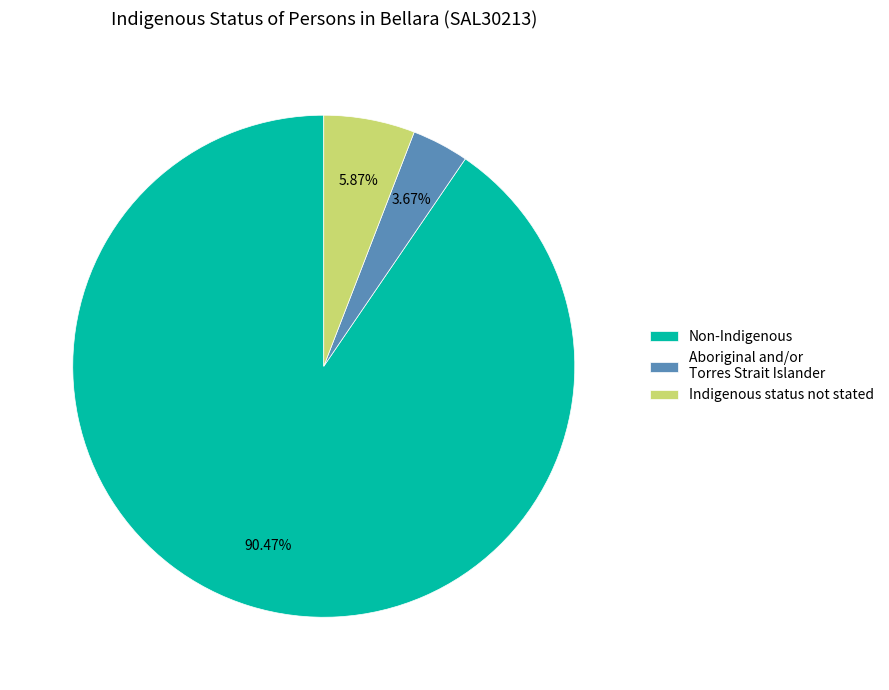

Which slice is the largest?

Non-Indigenous